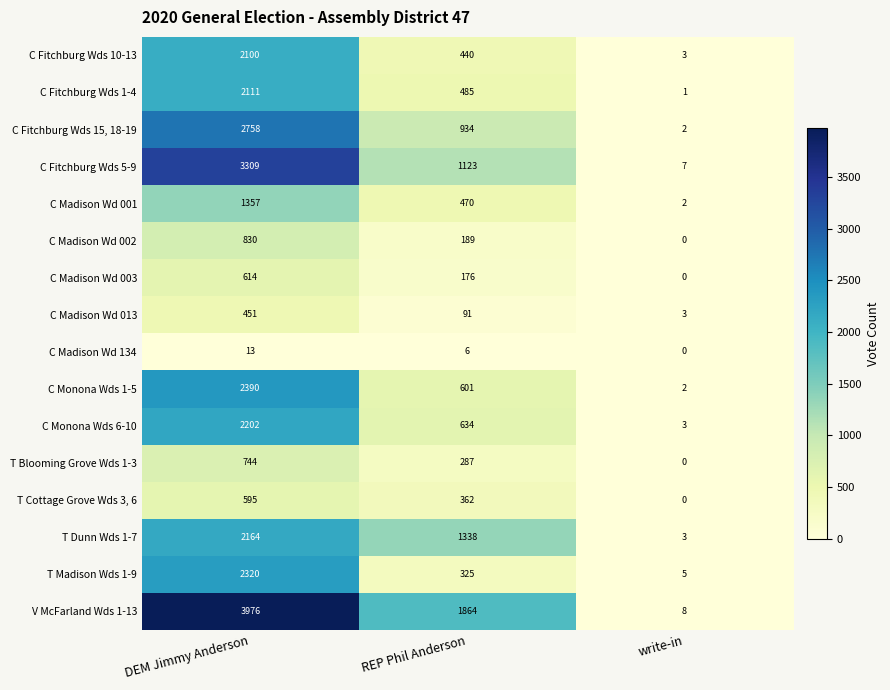

What is the total value across all series at write-in?

39